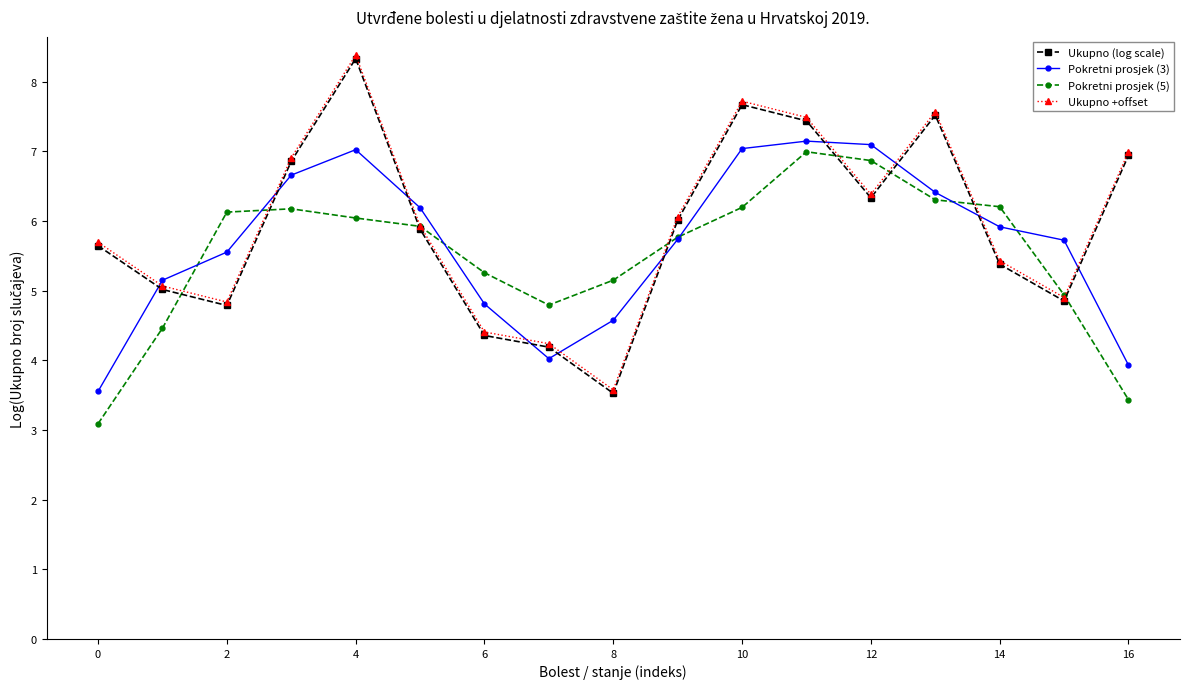

True or false: Ukupno +offset has more than 0 points higher than both neighbors.

True